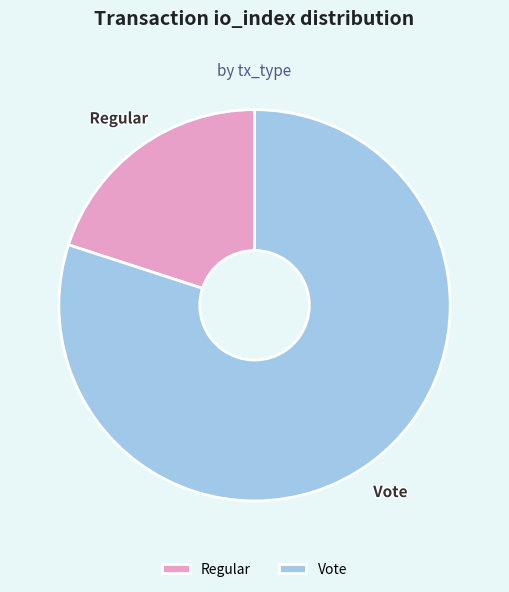

Combined, do Vote and Regular account for over 50%?

Yes